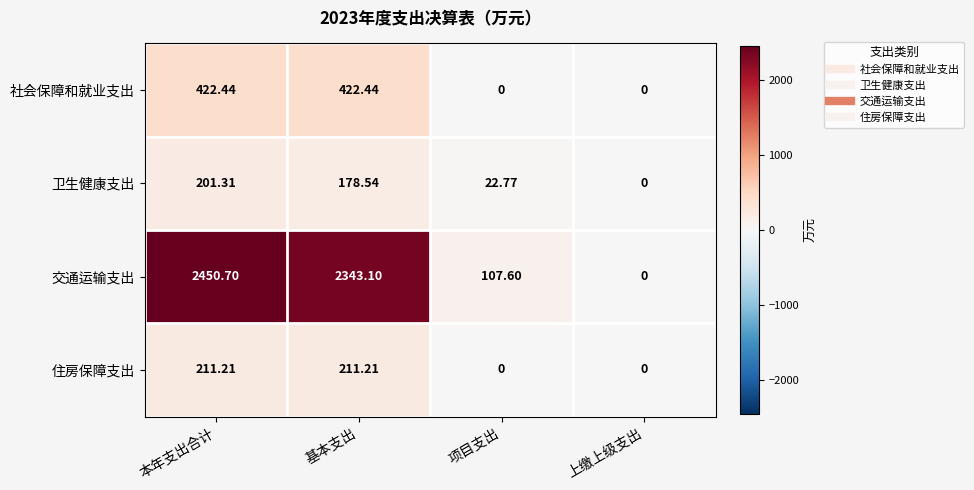

Is the value of 交通运输支出 at 基本支出 greater than the value of 住房保障支出 at 基本支出?

Yes